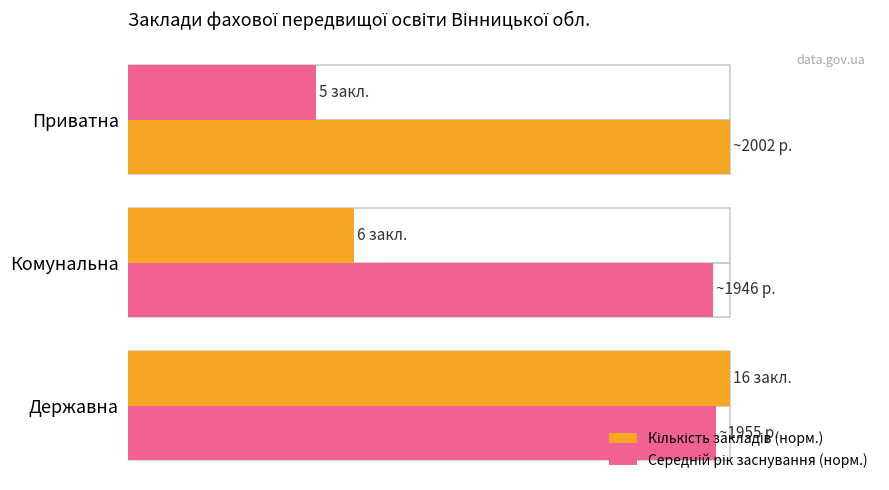

Rank the categories by Середній рік заснування (норм.) value from lowest to highest.

Комунальна, Державна, Приватна